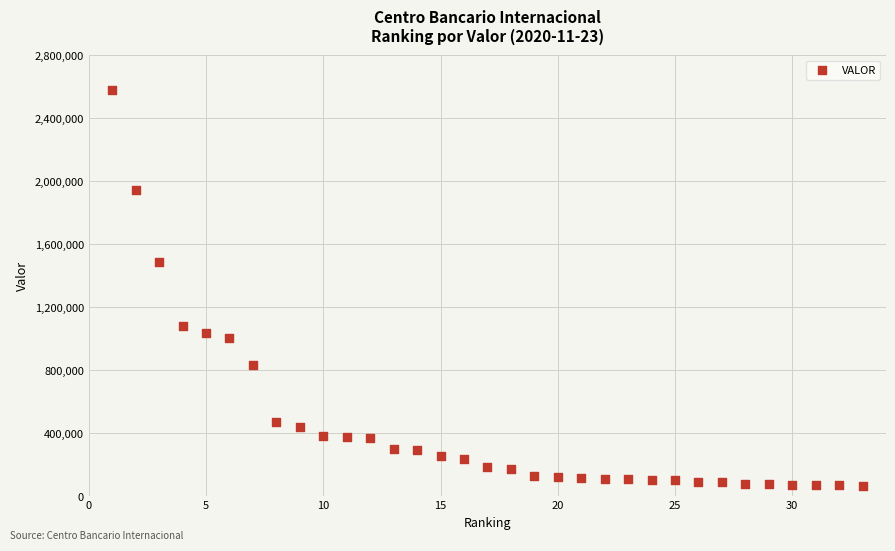

What is the range of X values (max minus min)?

32.0